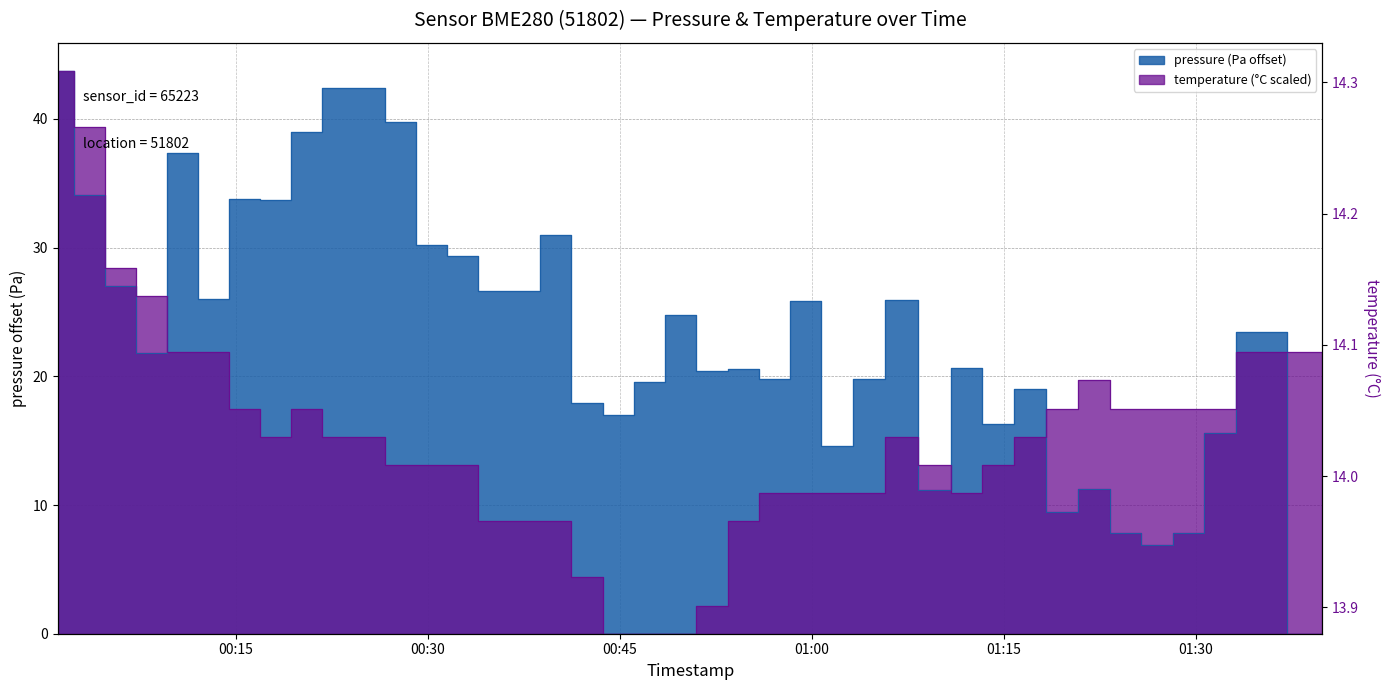

Is the value of pressure at 11 greater than the value of temperature at 37?

Yes